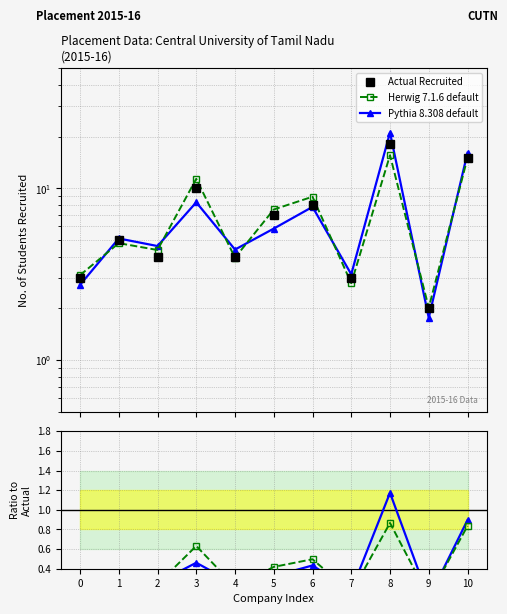

What is the difference between the Actual Recruited values at 5 and 2?

3.0